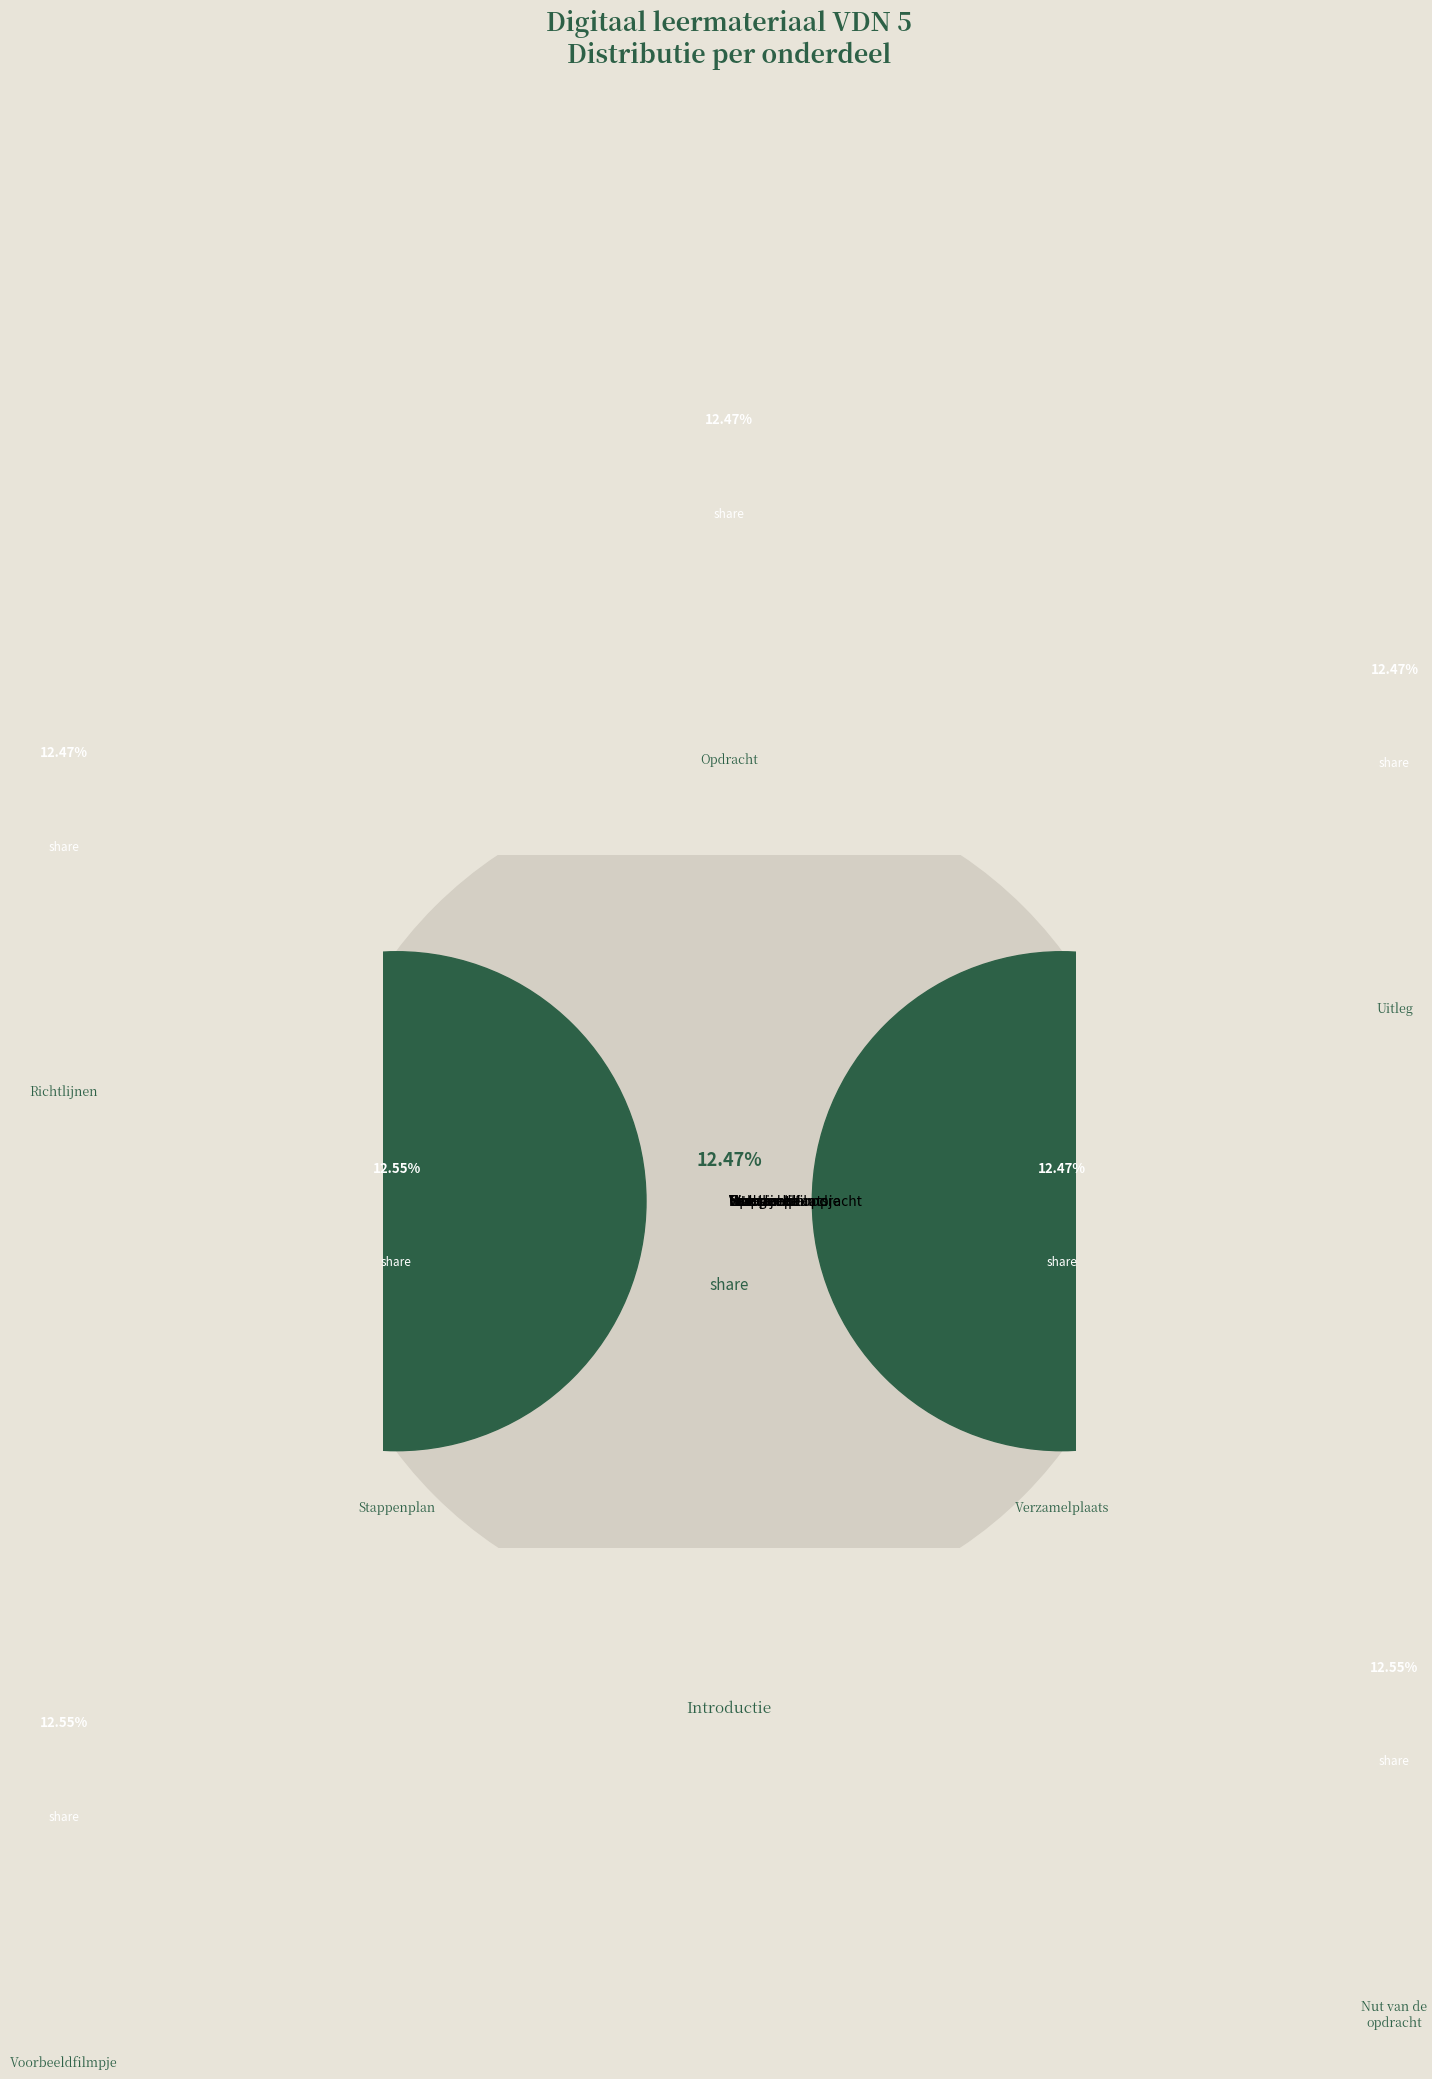

Rank the categories by value from lowest to highest.

Opdracht, Introductie, Uitleg, Verzamelplaats, Richtlijnen, Voorbeeldfilmpje, Nut van de opdracht, Stappenplan